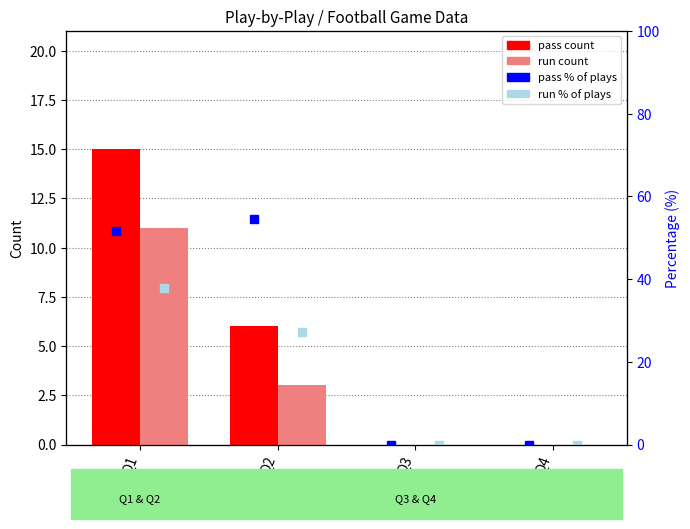

List the labels in order of run % of plays value, largest first.

Q1, Q2, Q3, Q4